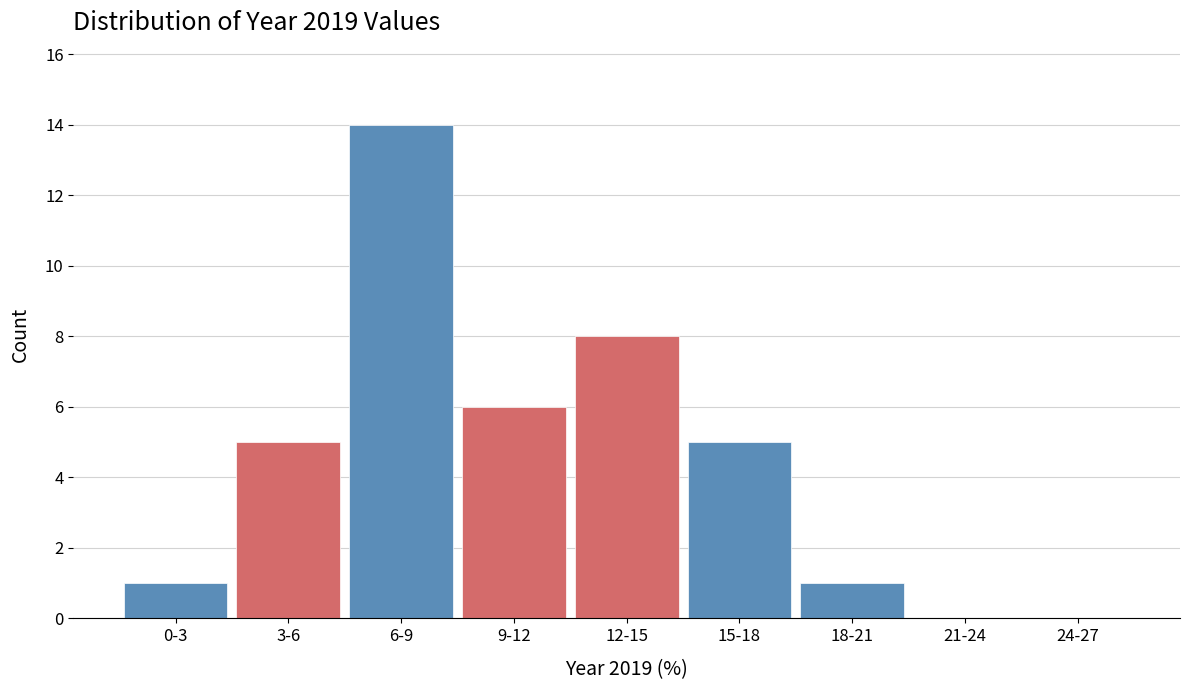

Reading right to left, what are all the values shown in this chart?

24-27=0	21-24=0	18-21=1	15-18=5	12-15=8	9-12=6	6-9=14	3-6=5	0-3=1